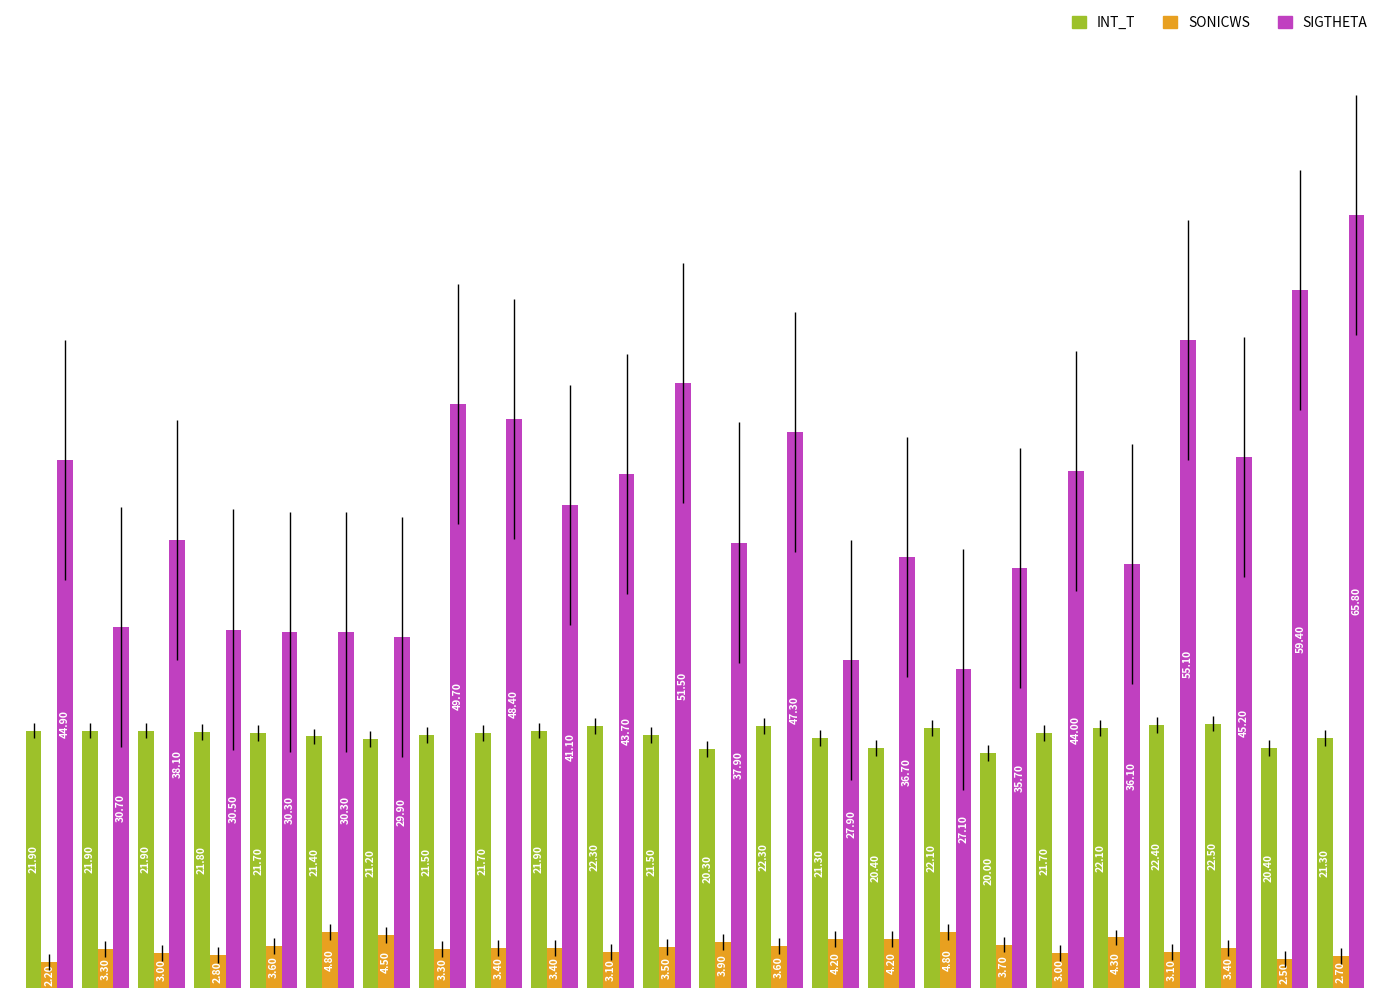

What is the sum of all SIGTHETA values?

987.3